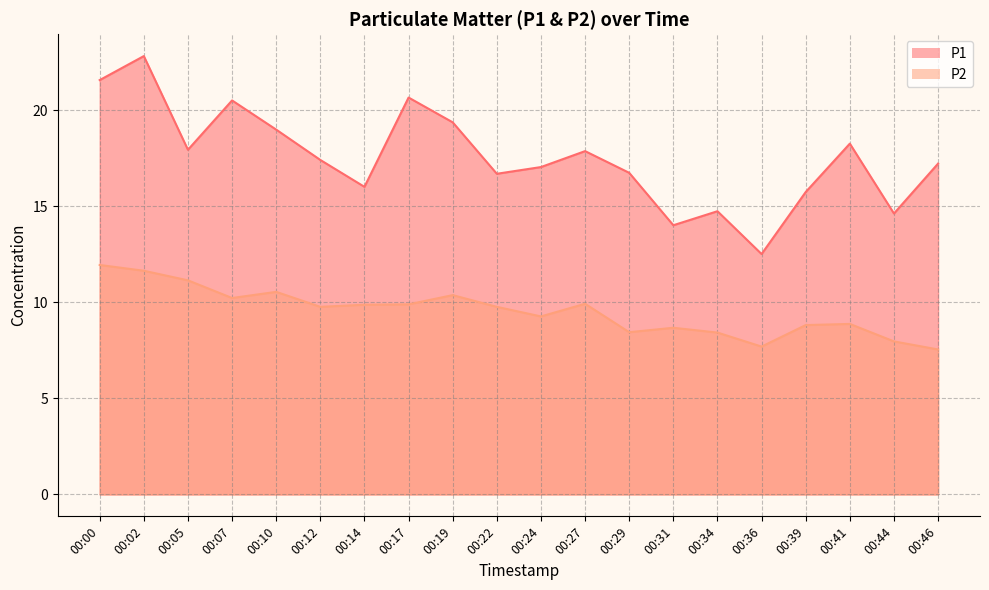

At which label does P1 reach its minimum?

00:36